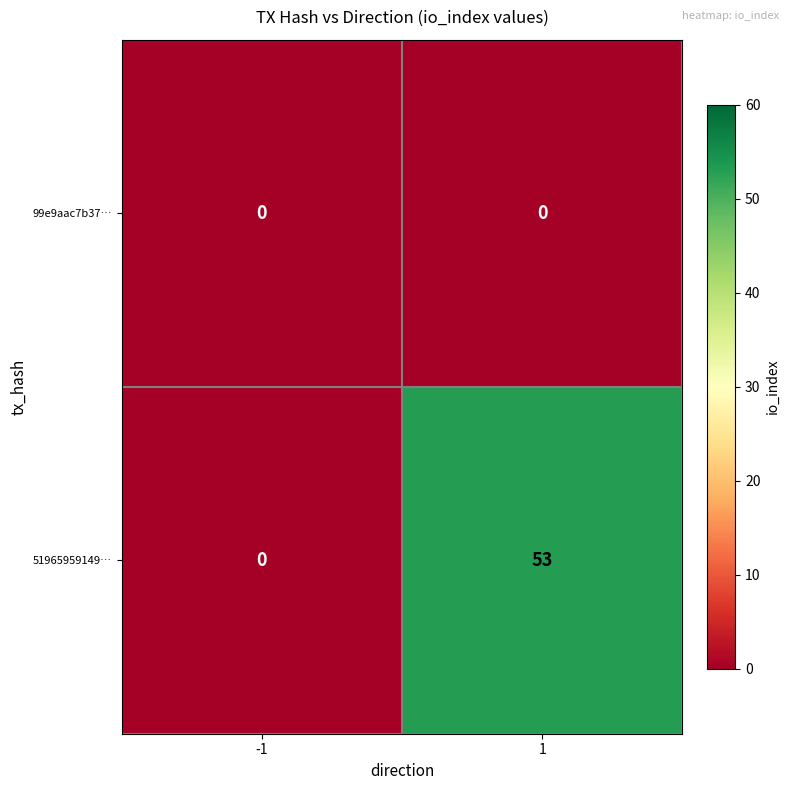

Reading right to left, list all the values displayed in this chart.

99e9aac7b37…: 1=0	-1=0
51965959149…: 1=53	-1=0